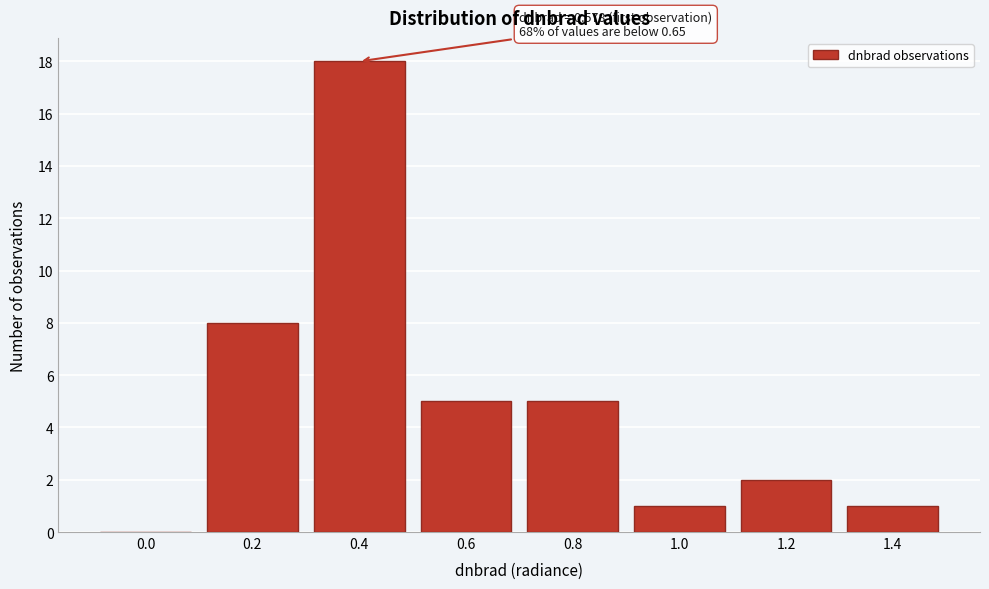

Reading left to right, extract all data points from this chart.

0.0=0	0.2=8	0.4=18	0.6=5	0.8=5	1.0=1	1.2=2	1.4=1